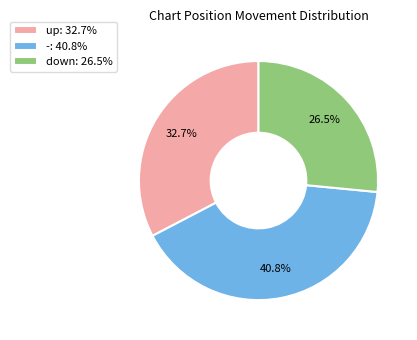

How many segments does this pie chart have?

3